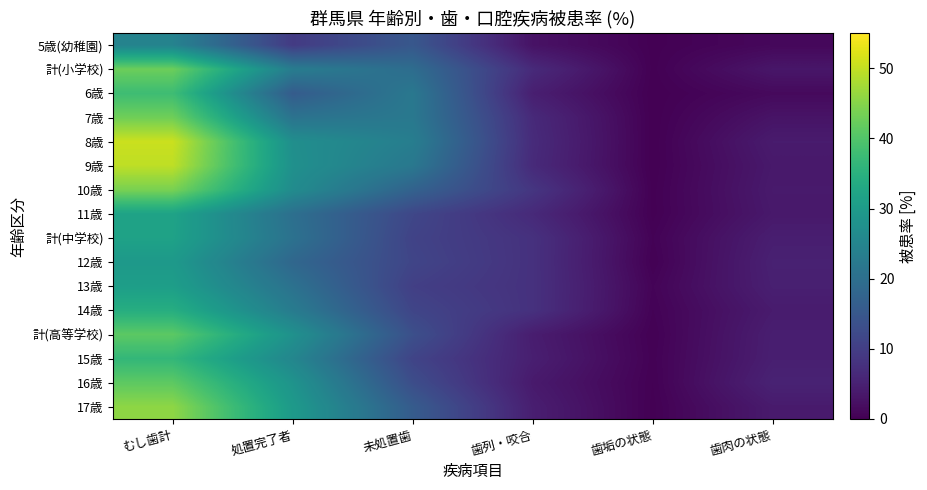

Which series has the largest total across all categories?

8歳